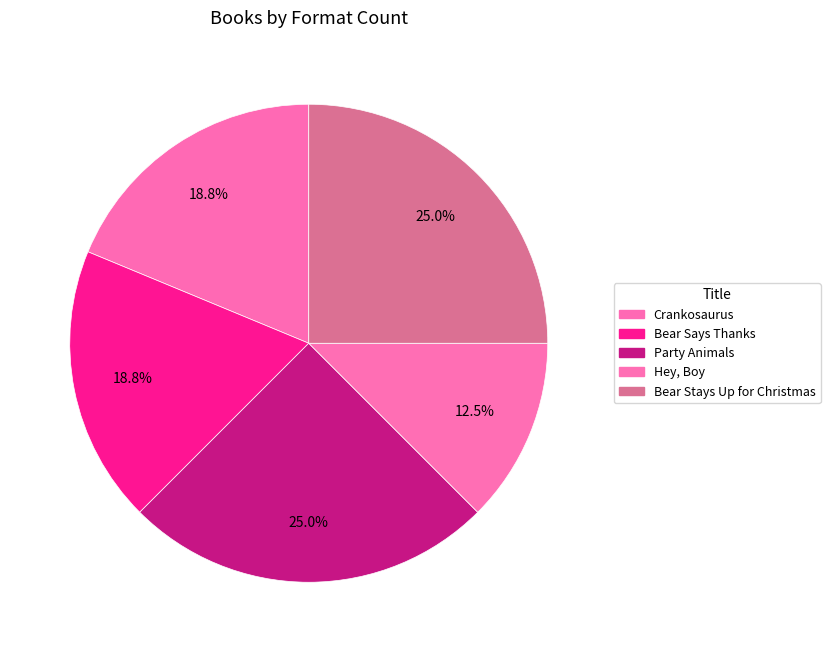

How many slices are in this pie chart?

5